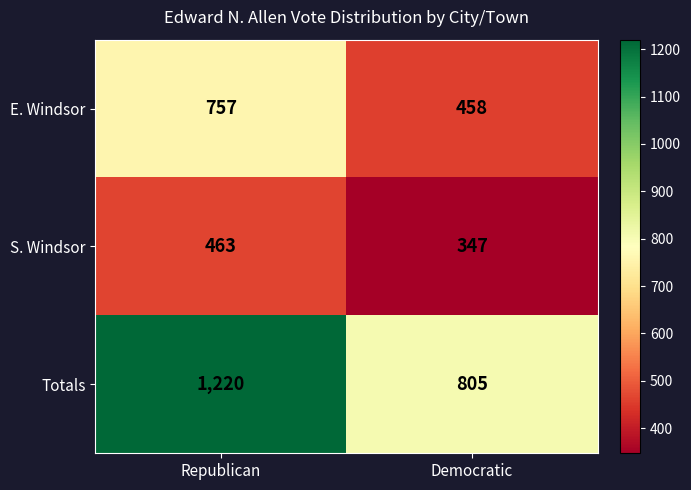

Reading left to right, extract all data points from this chart.

E. Windsor: Republican=757	Democratic=458
S. Windsor: Republican=463	Democratic=347
Totals: Republican=1220	Democratic=805